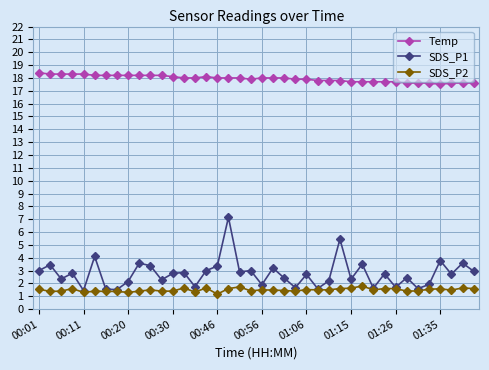

What is the value of the SDS_P2 point at the 25th from the left?

1.5